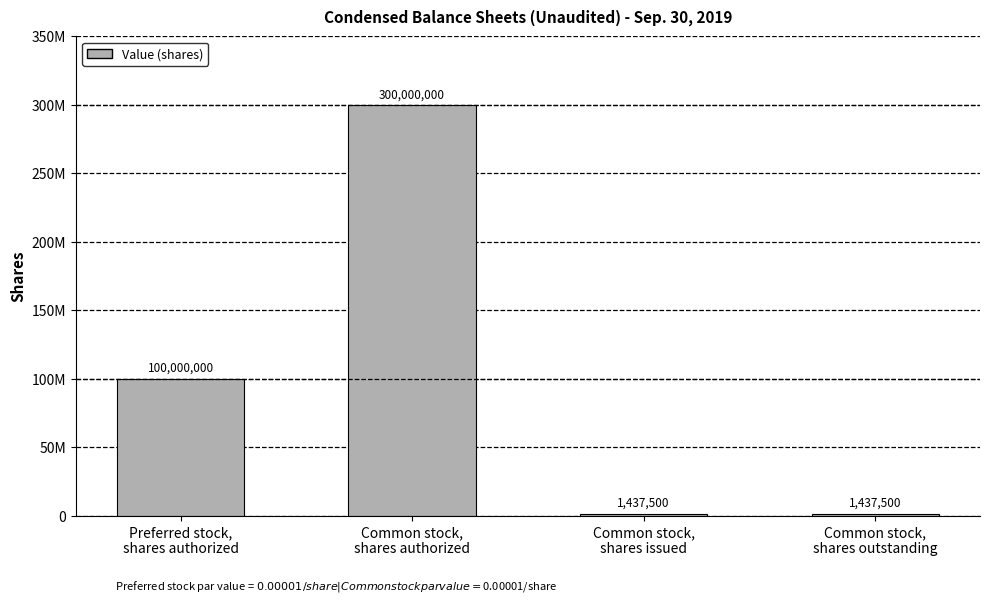

What is the value of the 3rd bar from the left?

1437500